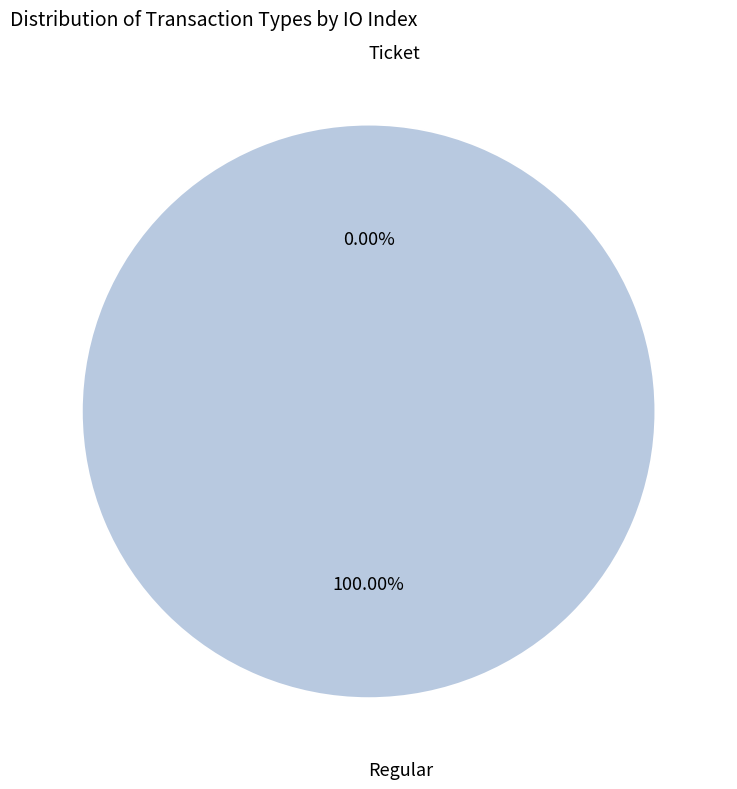

How many segments does this pie chart have?

2